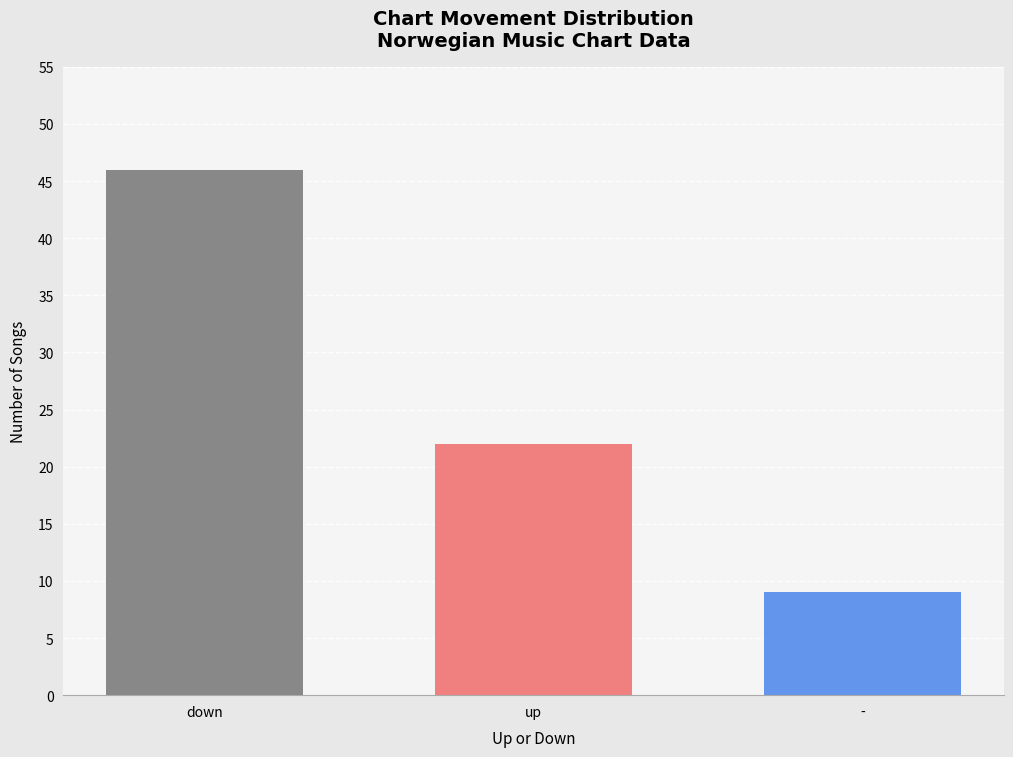

What is the smallest value displayed?

9